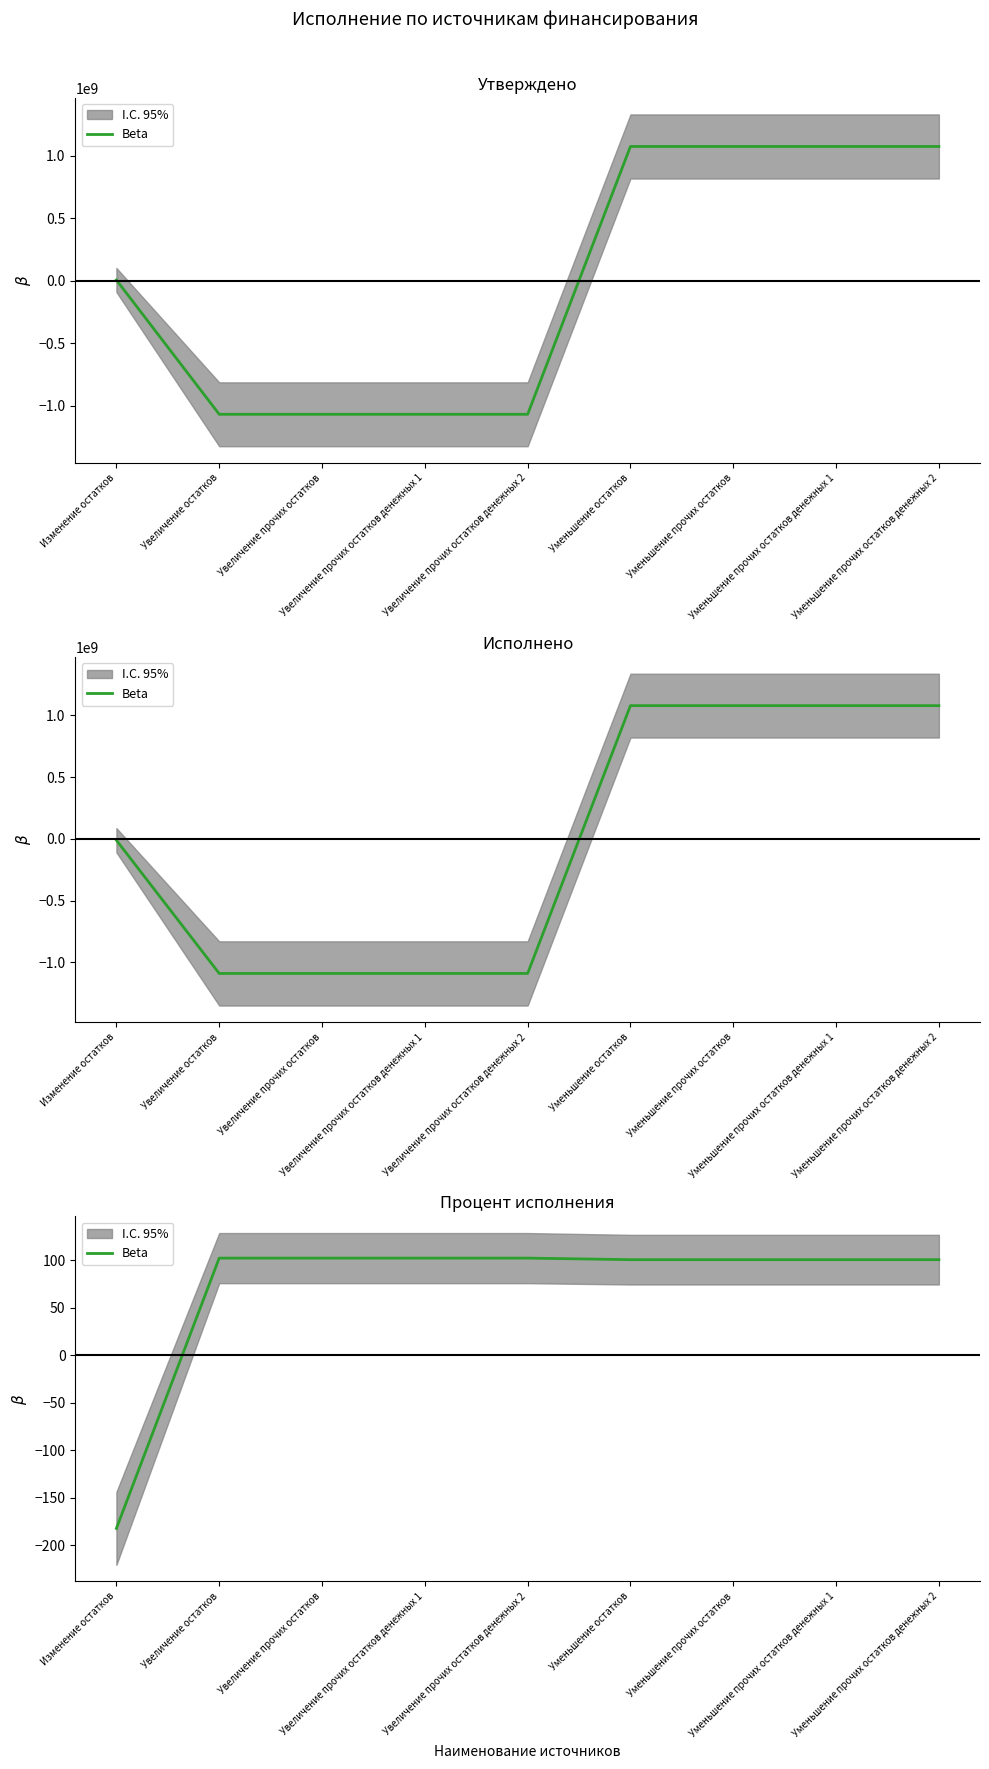

What position from the left is Уменьшение прочих остатков денежных 2?

9